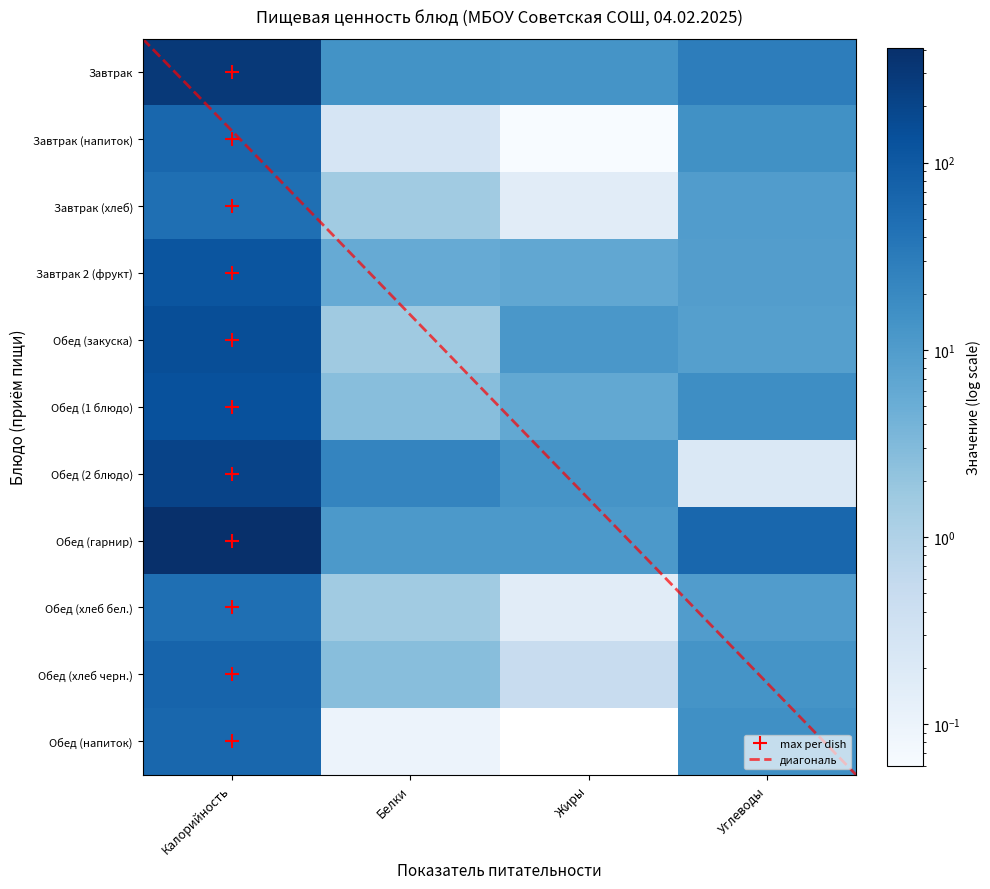

What is the difference between the Обед (закуска) values at Жиры and Калорийность?

137.8